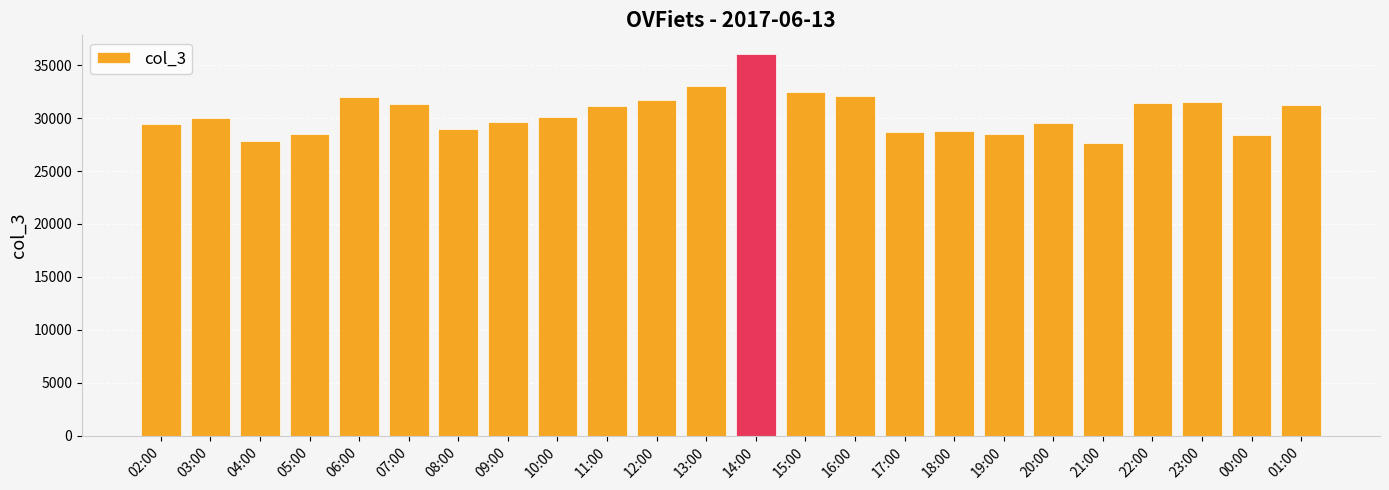

What is the average value?

30414